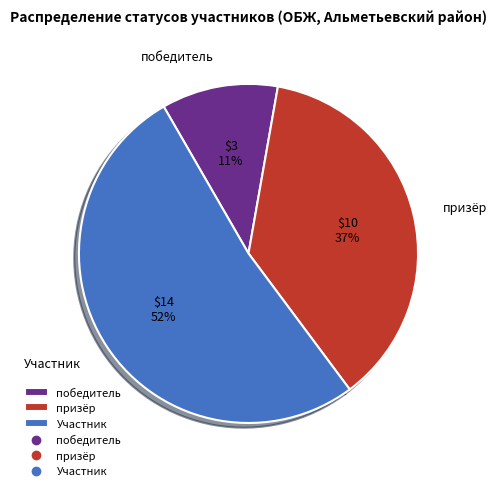

Combined, do победитель and Участник account for over 50%?

Yes